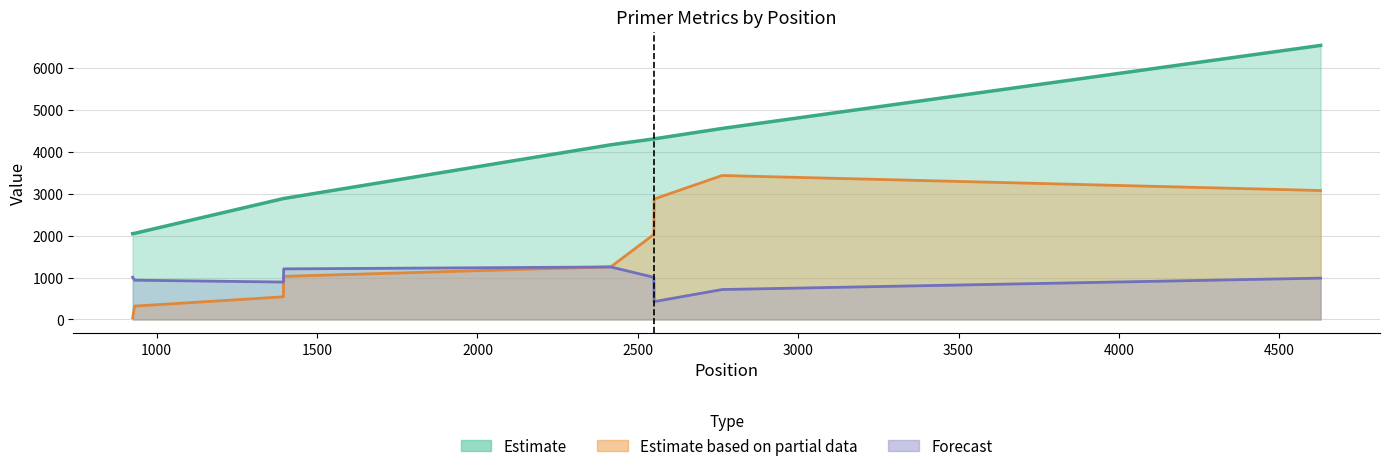

How many series are shown in this chart?

3